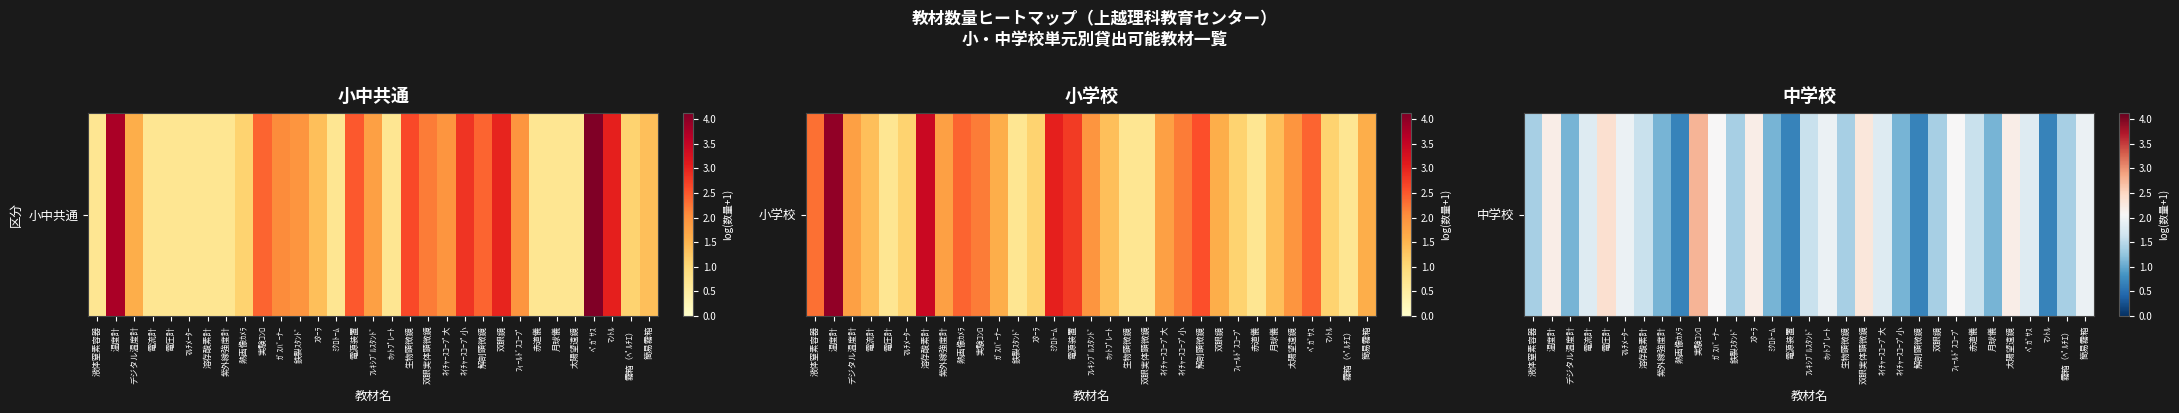

Reading left to right, extract all data points from this chart.

液体窒素容器=1.4	温度計=2.2	デジタル温度計=1.1	電流計=1.8	電圧計=2.4	ﾏﾙﾁﾒｰﾀｰ=1.9	溶存酸素計=1.6	紫外線強度計=1.1	熱画像ｶﾒﾗ=0.7	実験ｺﾝﾛ=2.8	ｶﾞｽﾊﾞｰﾅｰ=2.1	鉄製ｽﾀﾝﾄﾞ=1.4	ｽﾀｰﾗ=2.2	ﾐｸﾛﾄｰﾑ=1.1	電源装置=0.7	ﾌﾚｷｼﾌﾞﾙｽﾀﾝﾄﾞ=1.6	ﾎｯﾄﾌﾟﾚｰﾄ=1.9	生物顕微鏡=1.4	双眼実体顕微鏡=2.3	ﾈｲﾁｬｰｽｺｰﾌﾟ大=1.8	ﾈｲﾁｬｰｽｺｰﾌﾟ小=1.1	解剖顕微鏡=0.7	双眼鏡=1.4	ﾌｨｰﾙﾄﾞｽｺｰﾌﾟ=2.1	赤道儀=1.6	月球儀=1.1	太陽望遠鏡=2.2	ﾍﾟｶﾞｻｽ=1.8	ﾏﾝﾄﾙ=0.7	霧箱（ﾍﾟﾙﾁｴ）=1.4	簡易霧箱=1.9